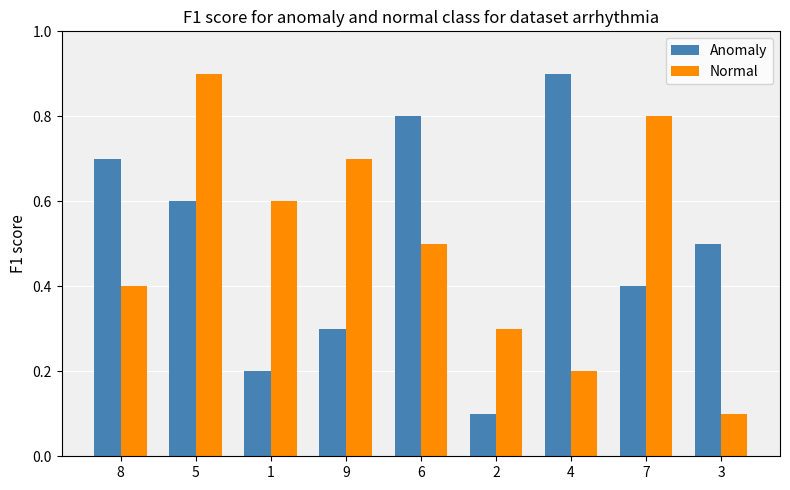

What is the difference between the highest and lowest values at 9?

0.4